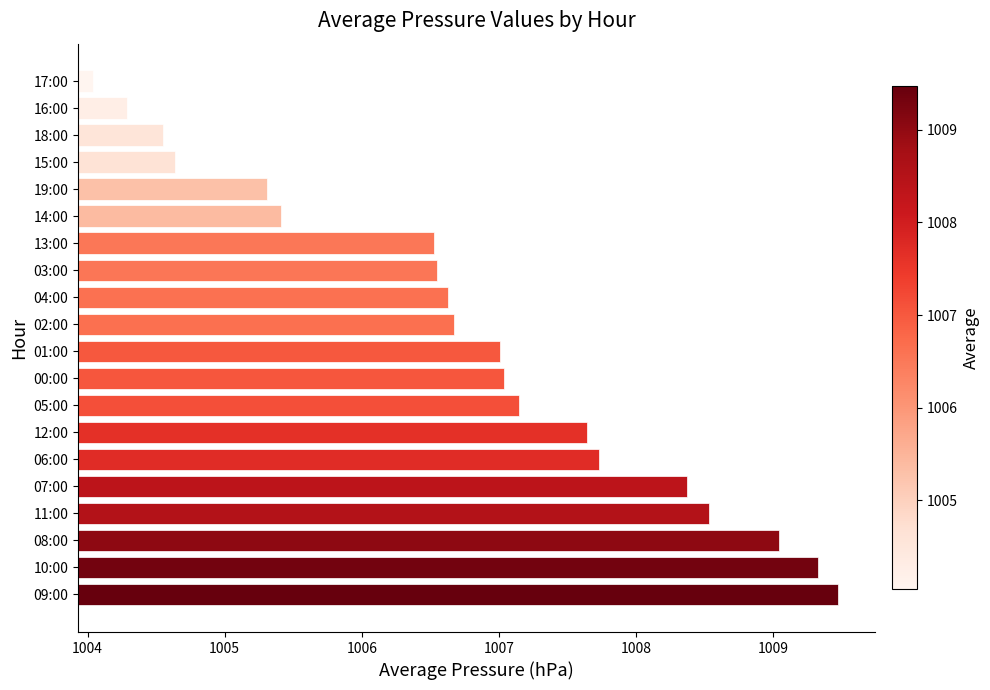

Which category has the lowest value across all series?

17:00